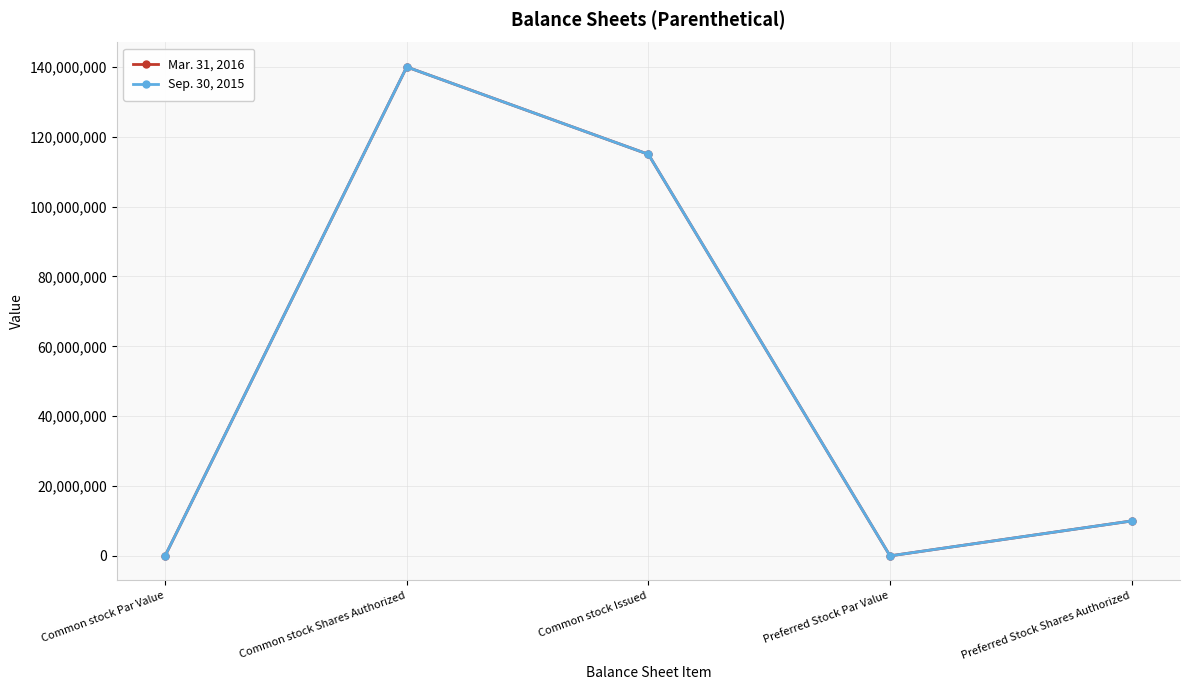

True or false: Sep. 30, 2015 has more than 0 interior local peaks.

True